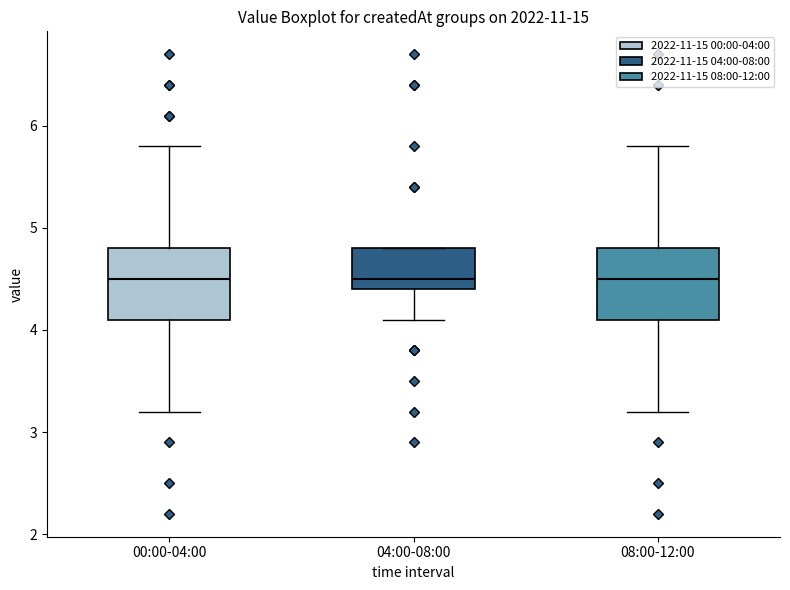

Reading left to right, transcribe this box plot: for each box, give where its median line is, the range the box spans, and where its two whiskers end, as read against the y-axis. The values are not printed on the chart, so give them approximately, as read against the axis.

00:00-04:00: median 4.5, box 4.1 to 4.8, whiskers 3.2 to 5.8
04:00-08:00: median 4.5, box 4.4 to 4.8, whiskers 4.1 to 4.8
08:00-12:00: median 4.5, box 4.1 to 4.8, whiskers 3.2 to 5.8